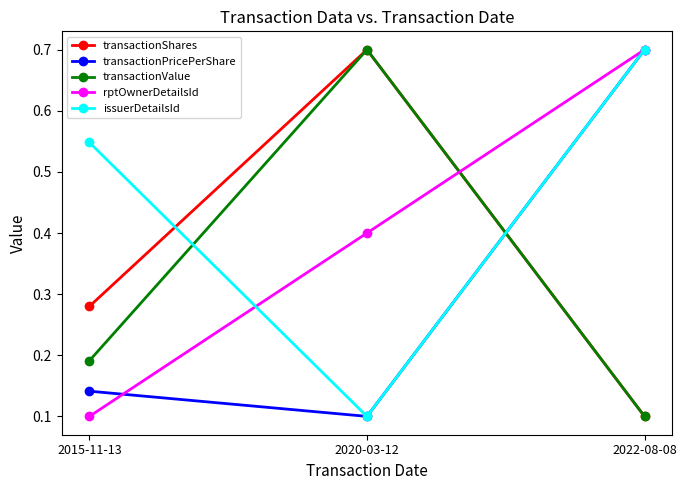

Count the number of categories in the chart.

3